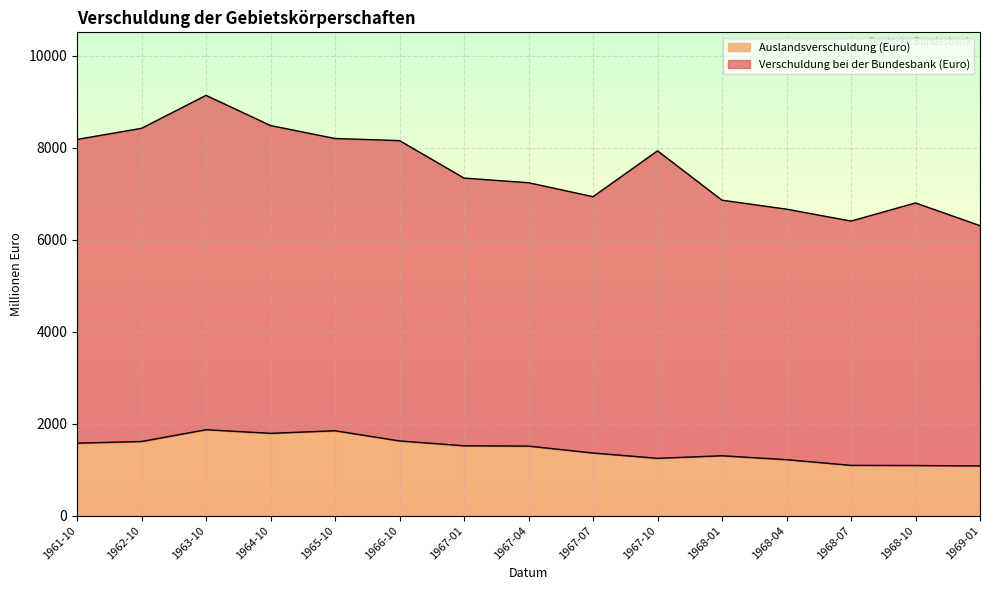

True or false: Auslandsverschuldung (Euro) has a value of 1785.6 at 1968-07.

False